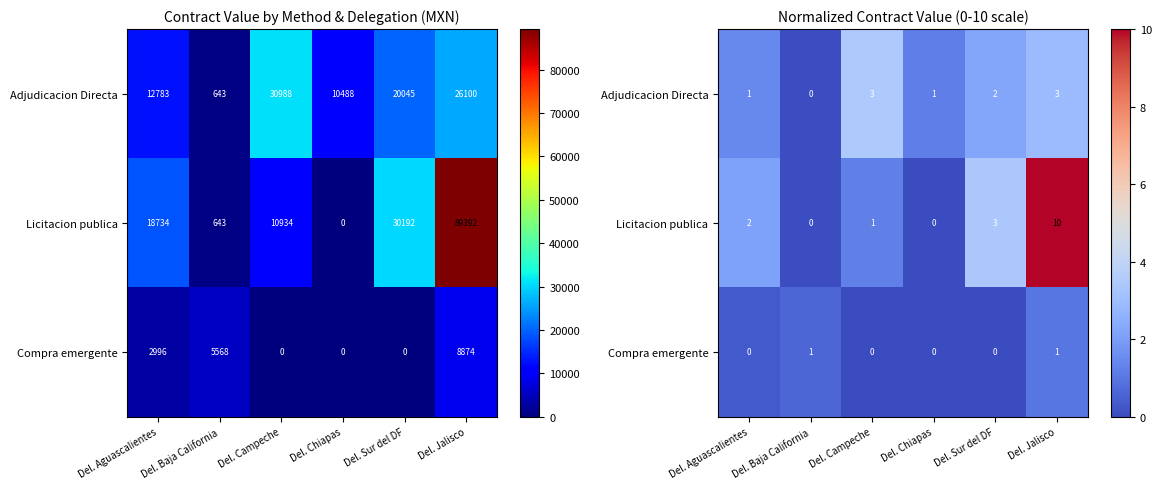

Is the value of Adjudicacion Directa at Del. Sur del DF greater than the value of Compra emergente at Del. Chiapas?

Yes